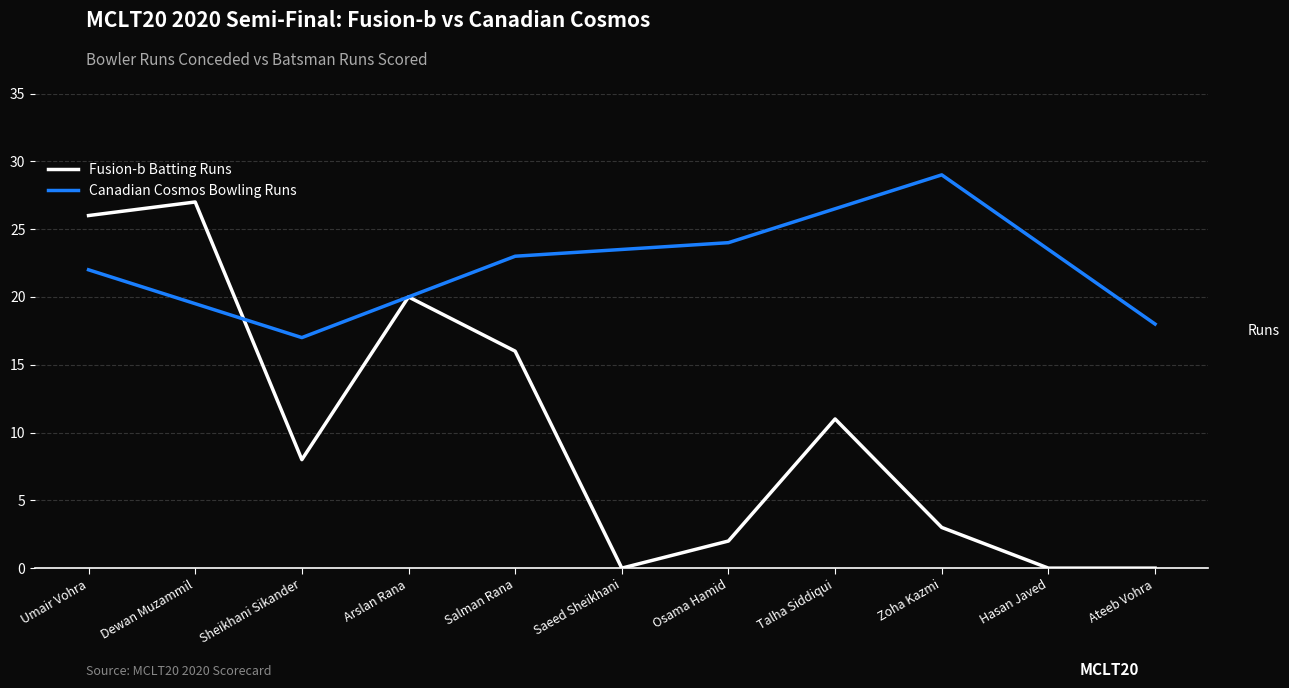

What value does the Canadian Cosmos Bowling Runs series have at Umair Vohra?

22